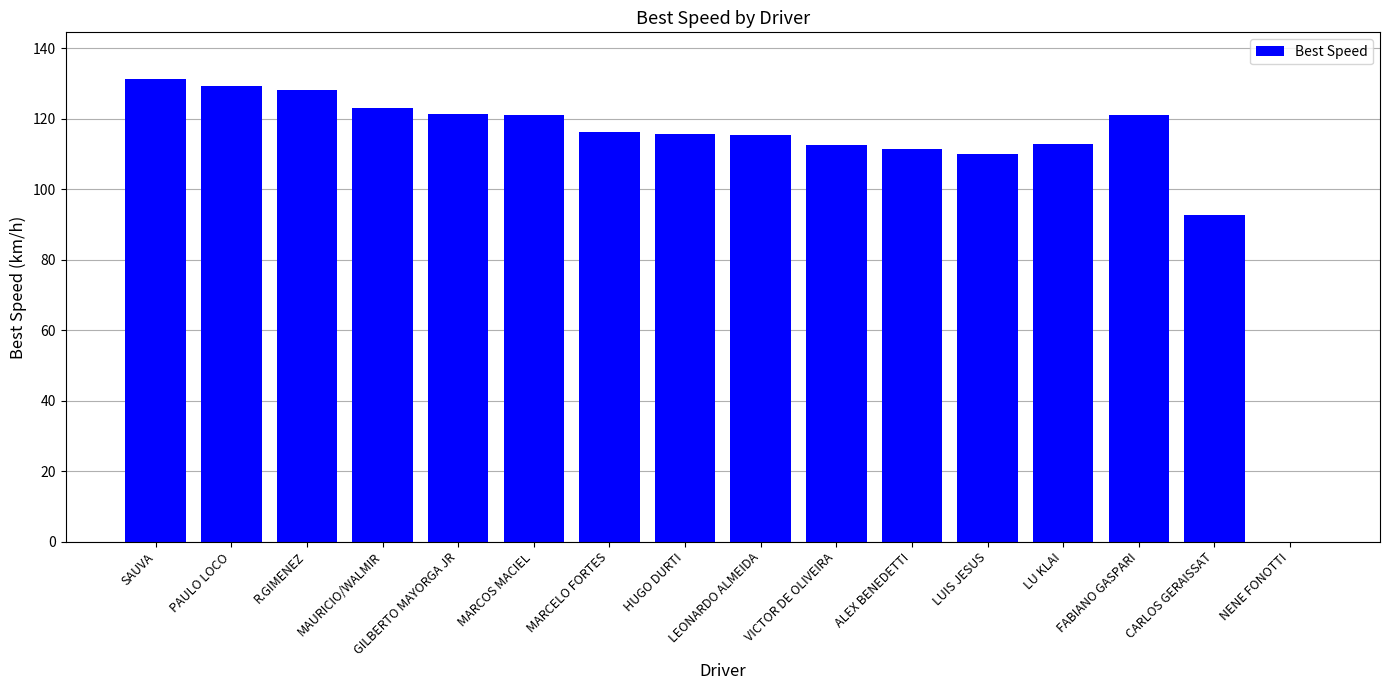

Which has a higher value, SAUVA or NENE FONOTTI?

SAUVA